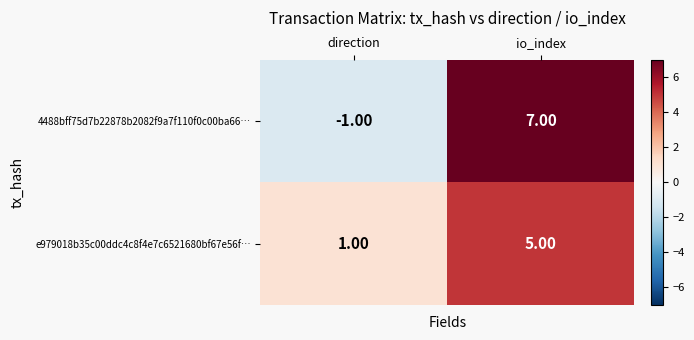

What is the average value of the e979018b35c00ddc4c8f4e7c6521680bf67e56f… series?

3